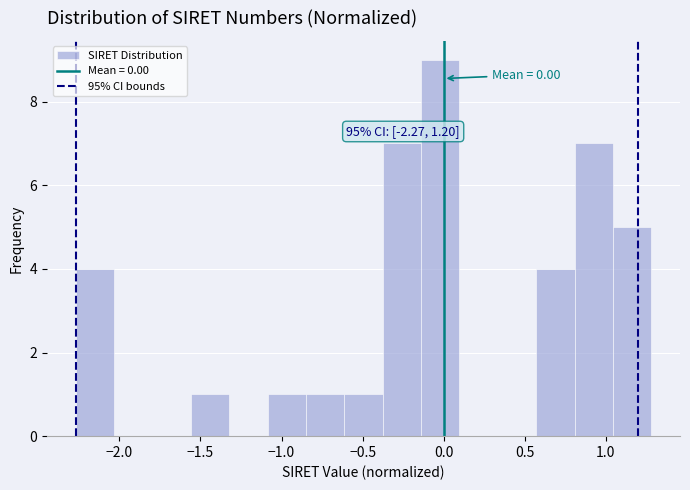

Which range on the x-axis has the tallest bar?

-0.15 to 0.10